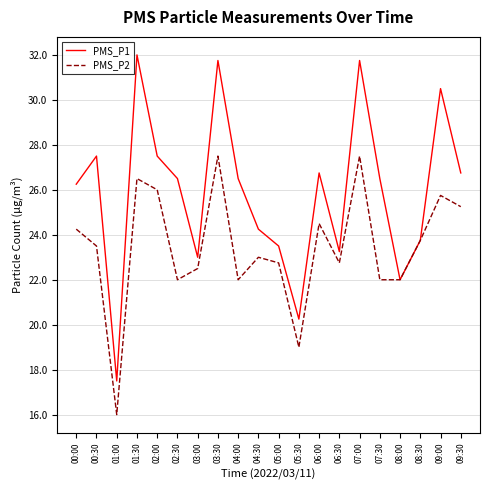

Which series has the largest total across all categories?

PMS_P1